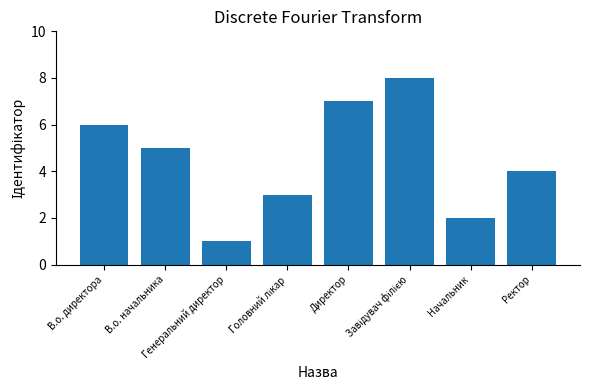

What is the change in value from В.о. директора to Генеральний директор?

-5